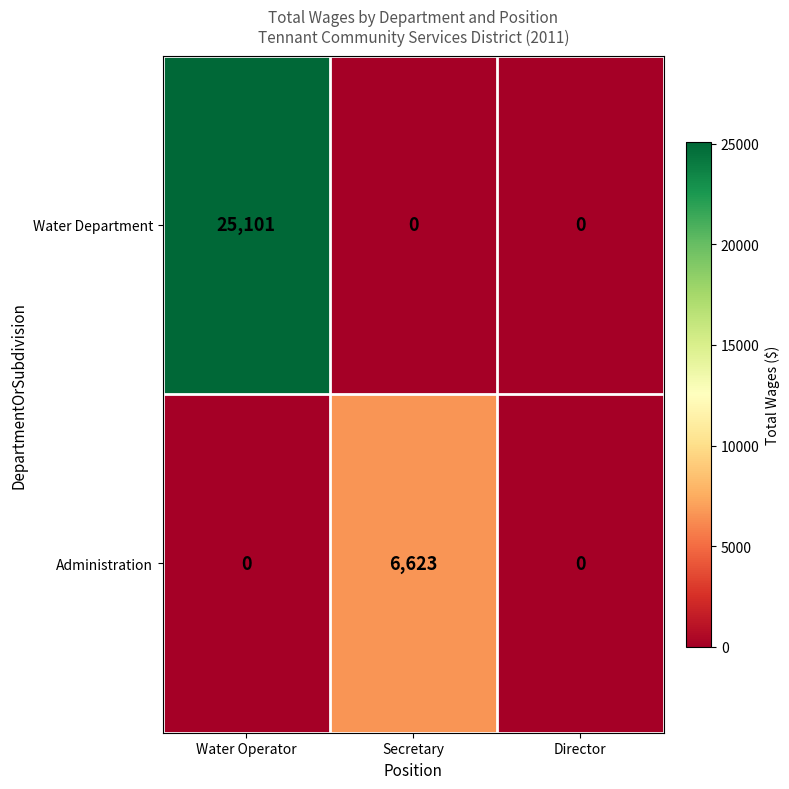

Which series has the widest spread of values?

Water Department